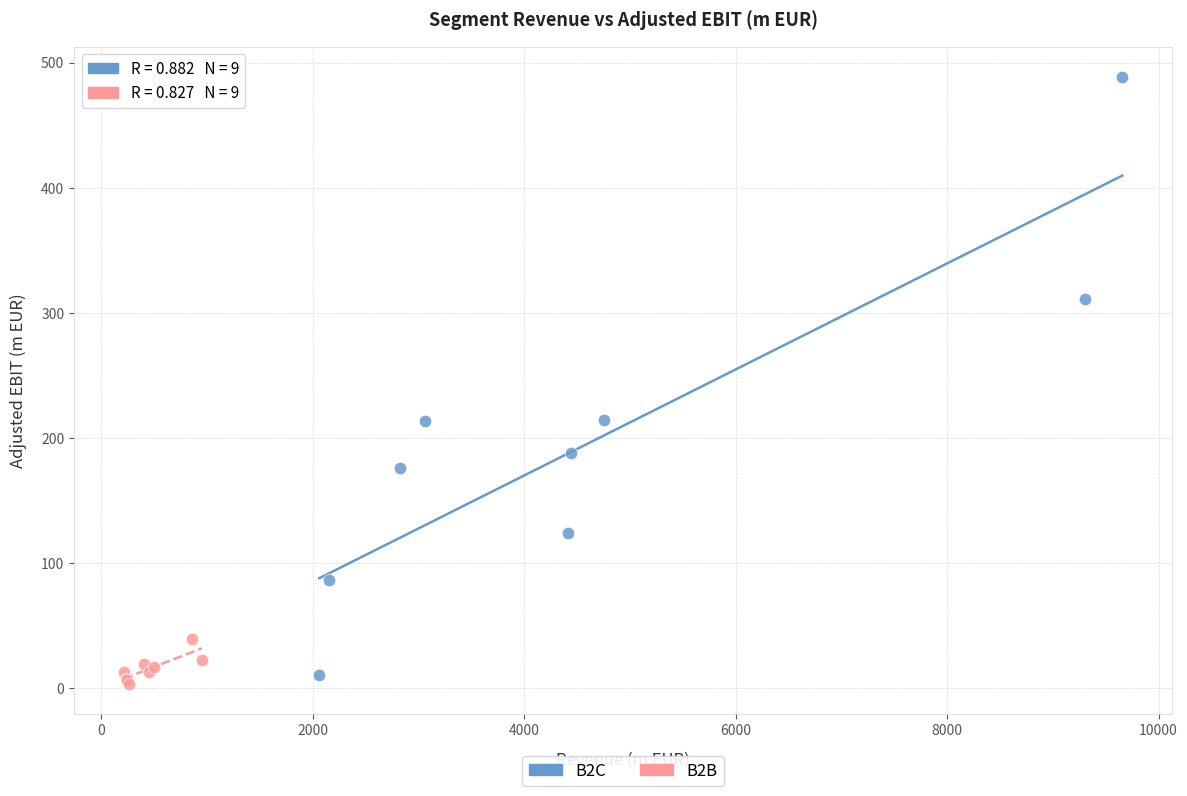

Which series has the largest Y range (max minus min)?

B2C